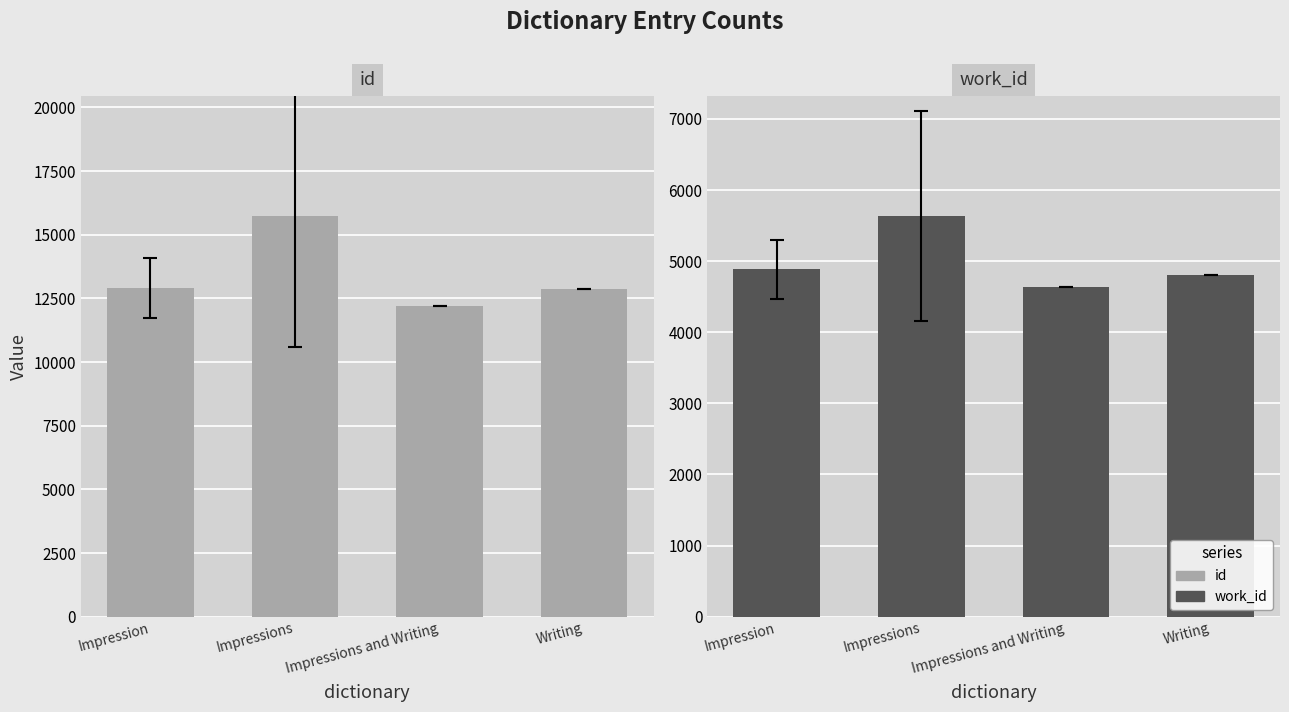

Where does the work_id series first go above 4886?

Impression